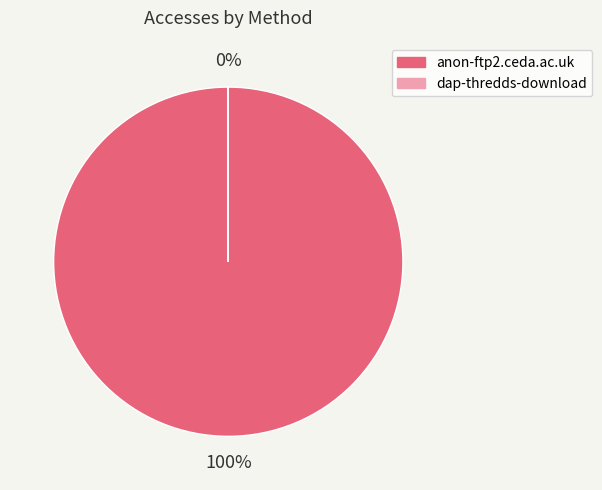

Does anon-ftp2.ceda.ac.uk represent more than half of the total?

Yes